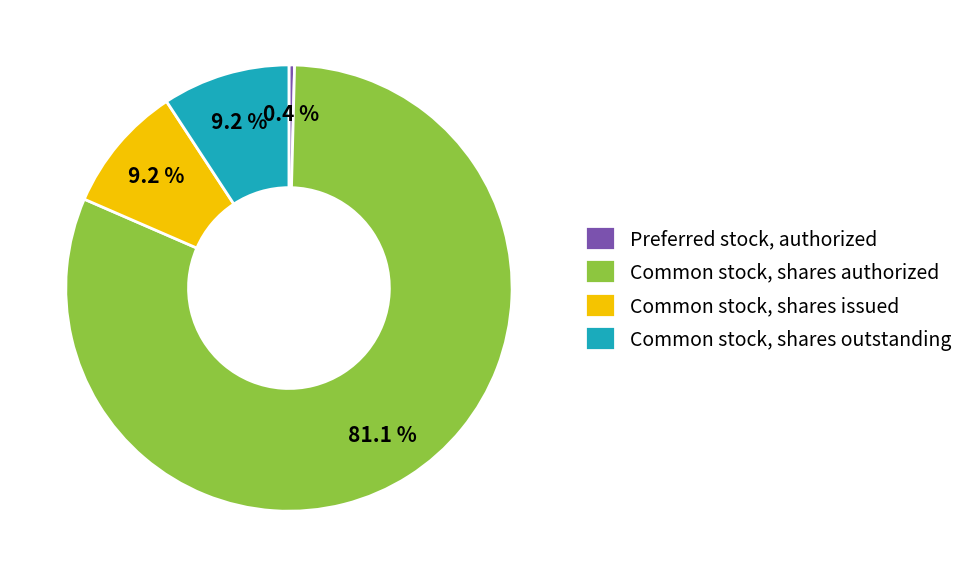

Does Common stock, shares authorized account for over 50% of the chart?

Yes